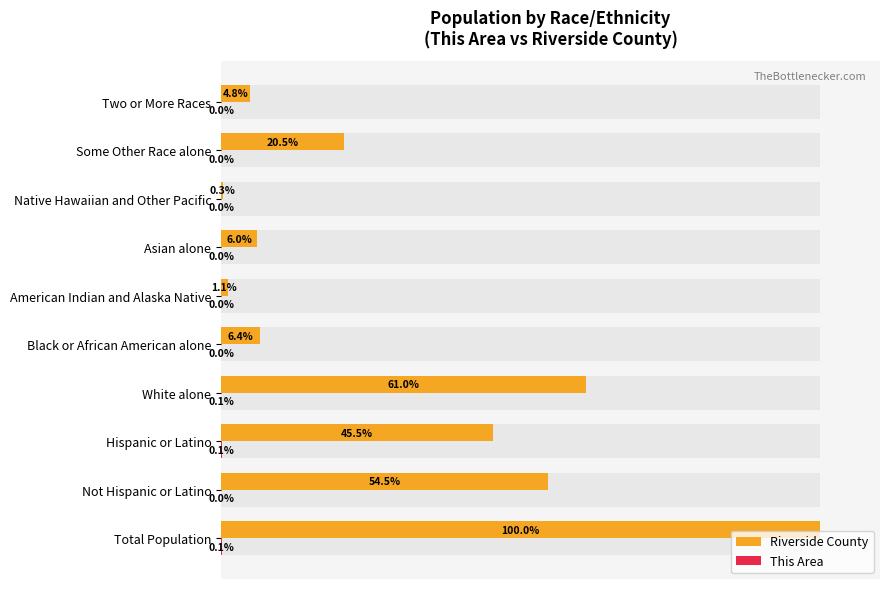

Which series has the largest total across all categories?

Riverside County